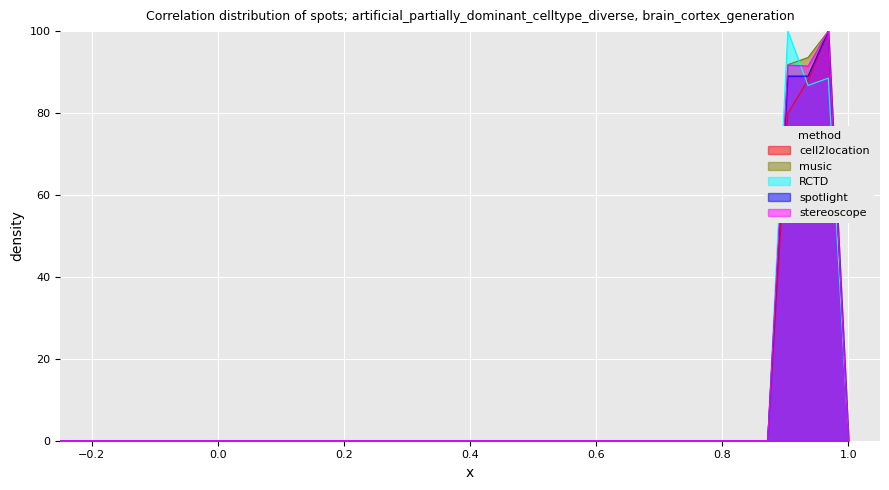

What is the maximum value shown in the chart?

100.0